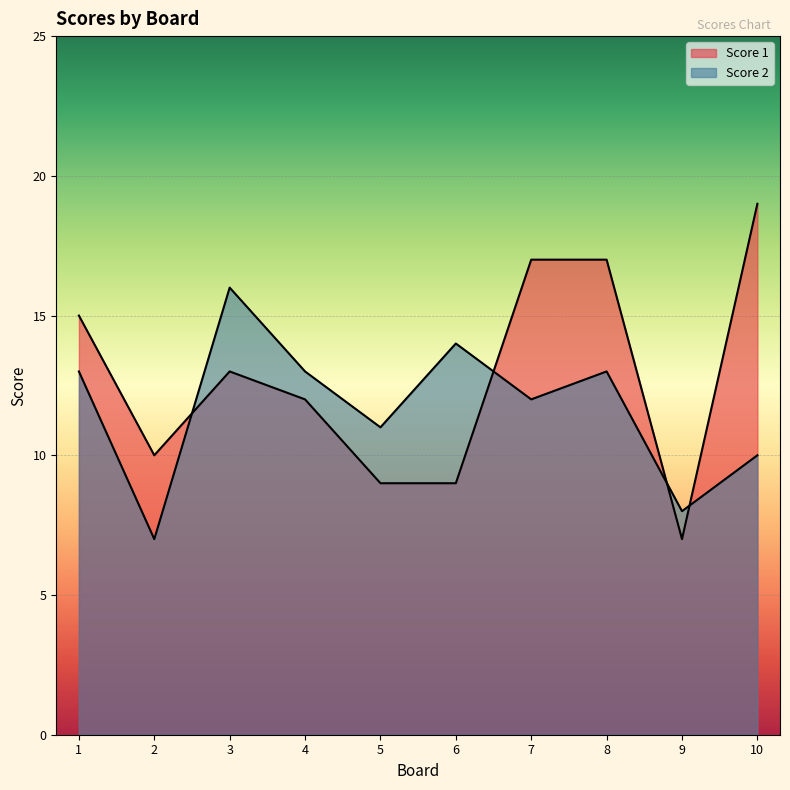

At how many categories does at least one series exceed 13?

6